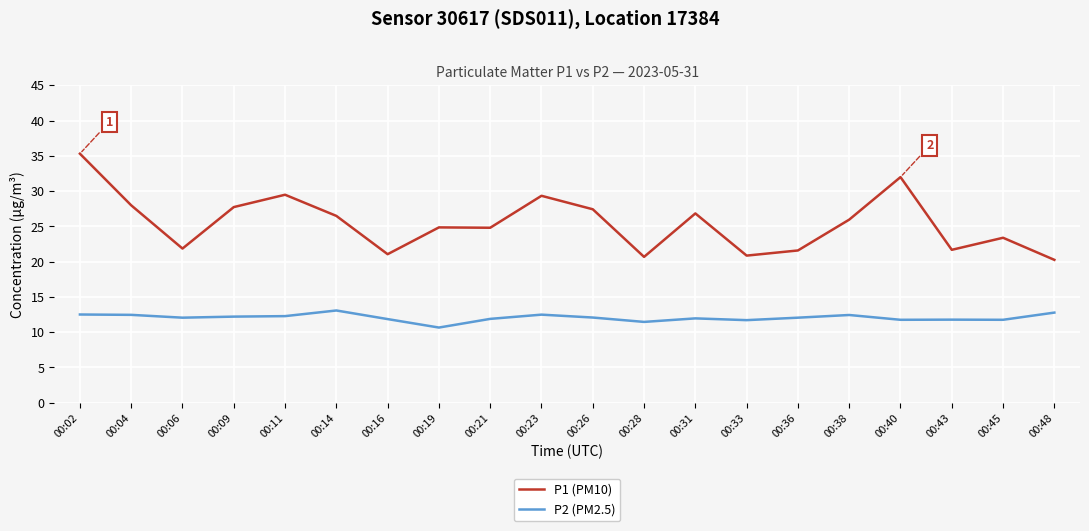

What is the highest value of the P1 (PM10) series?

35.3